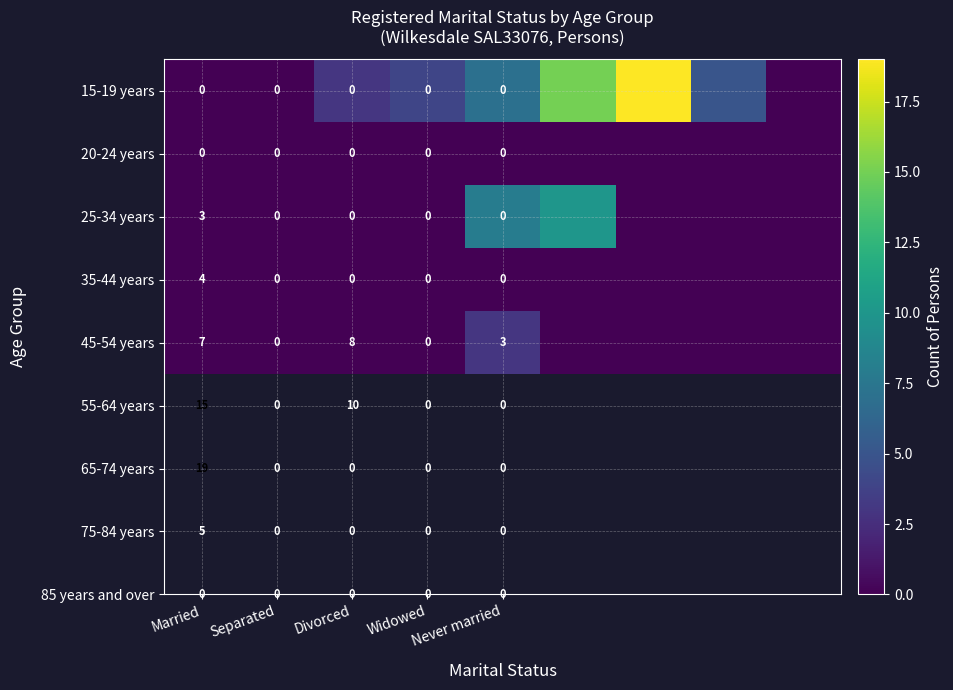

Between Separated and Divorced, which series saw the biggest shift?

45-54 years